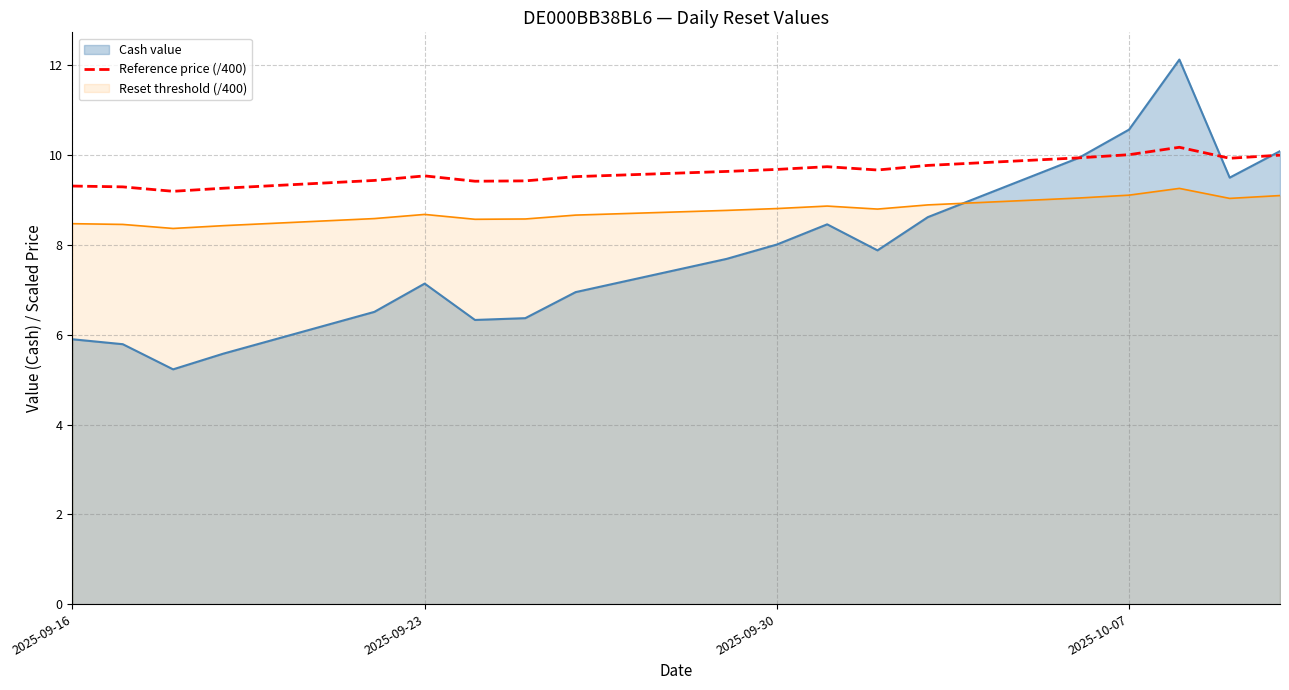

How many interior local peaks (higher than both neighbors) does the data have?

3